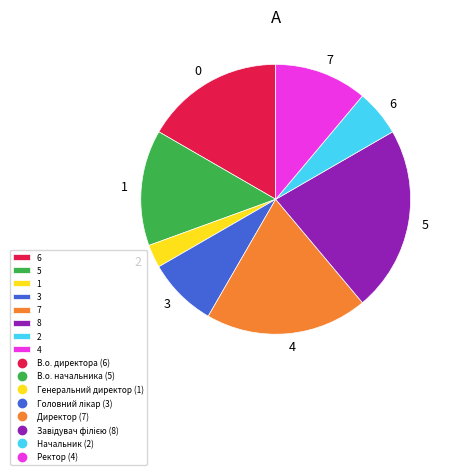

Does any single category account for the majority?

No